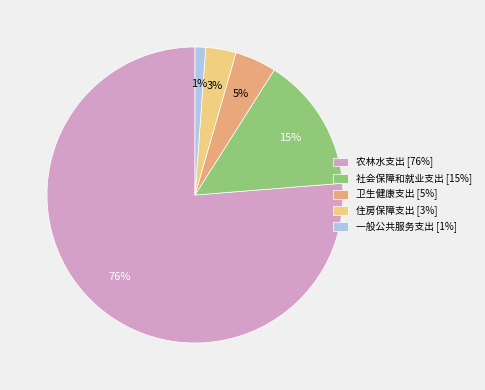

Which category has the smallest portion of the pie?

一般公共服务支出 [1%]